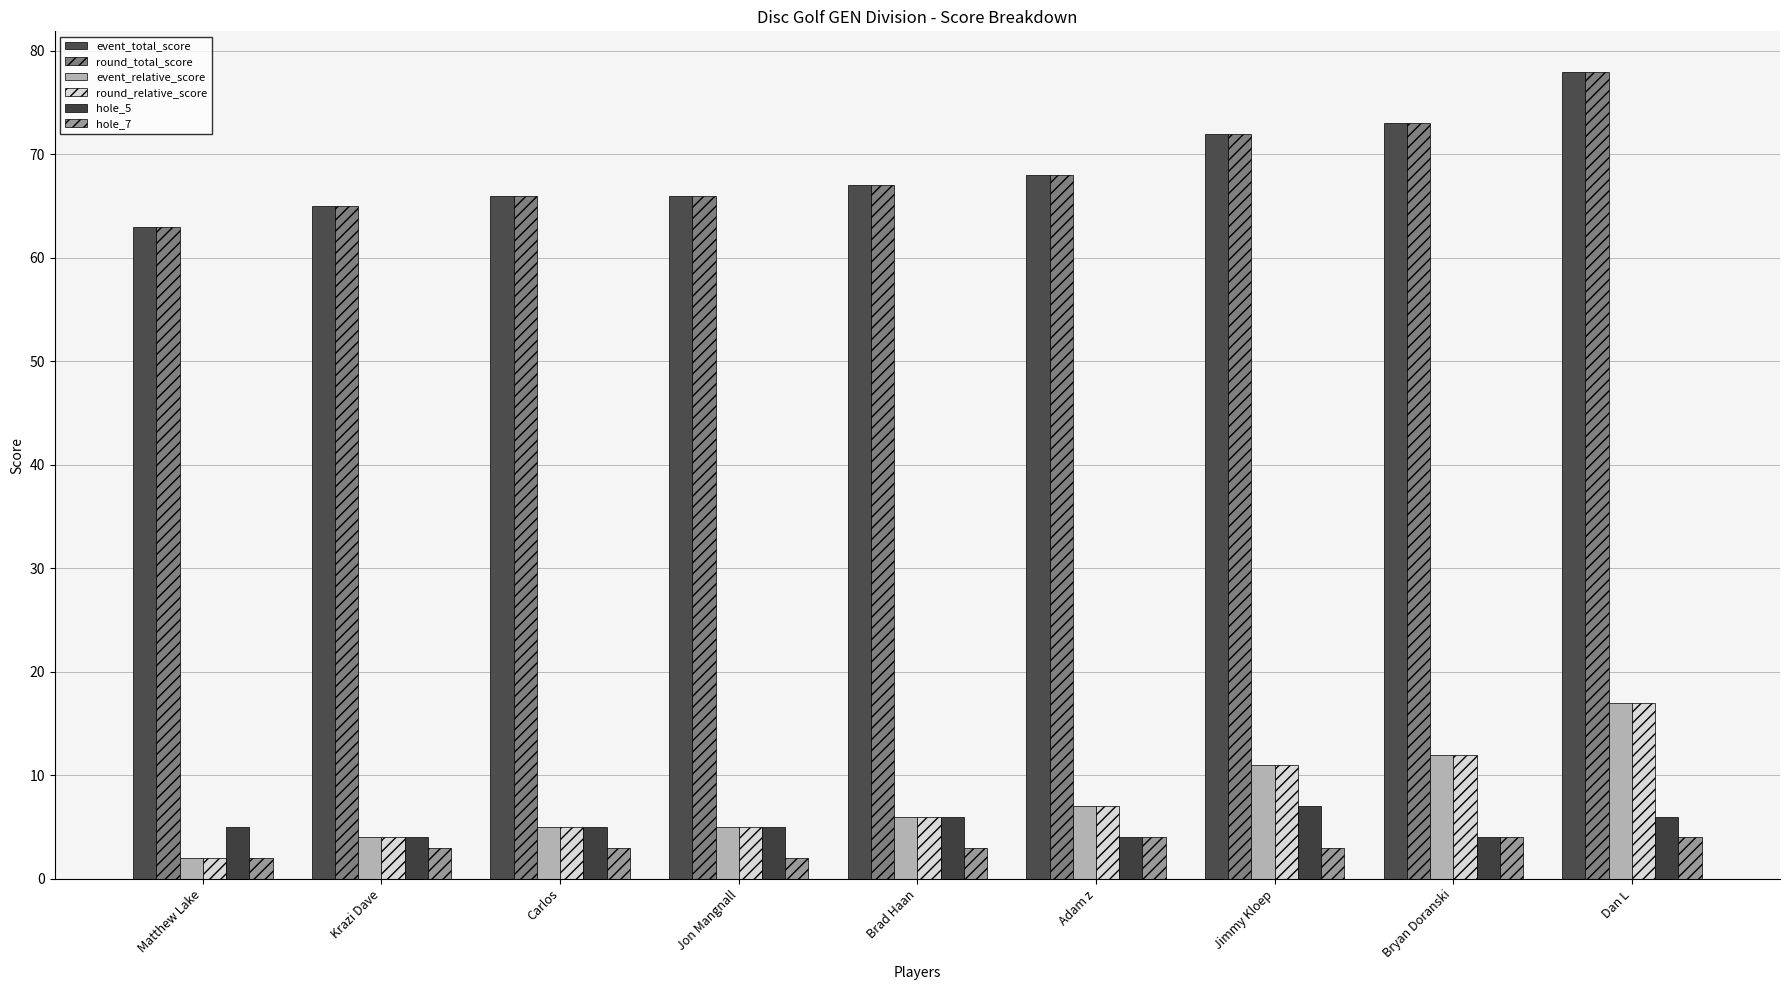

At which category is the sum across all series the highest?

Dan L